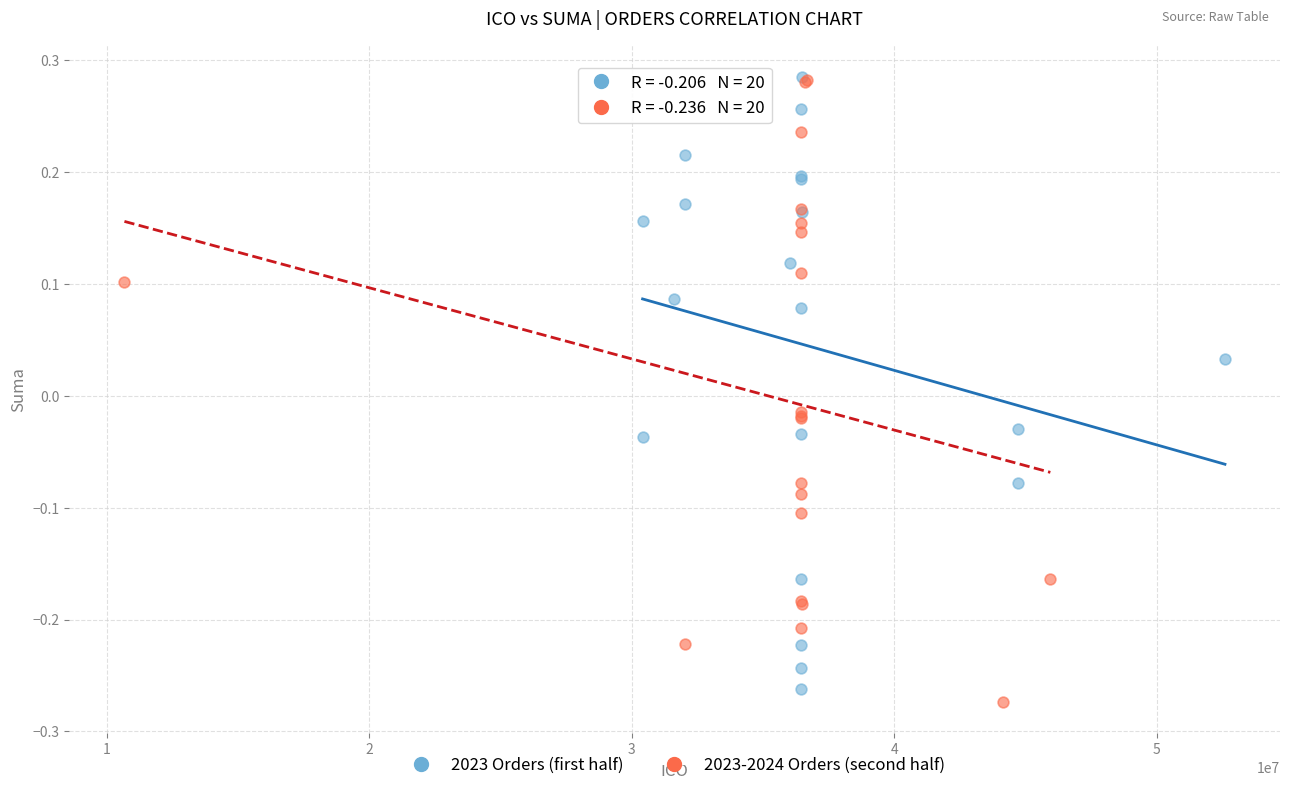

What are all the series names shown in the legend?

2023 Orders (first half), 2023-2024 Orders (second half)